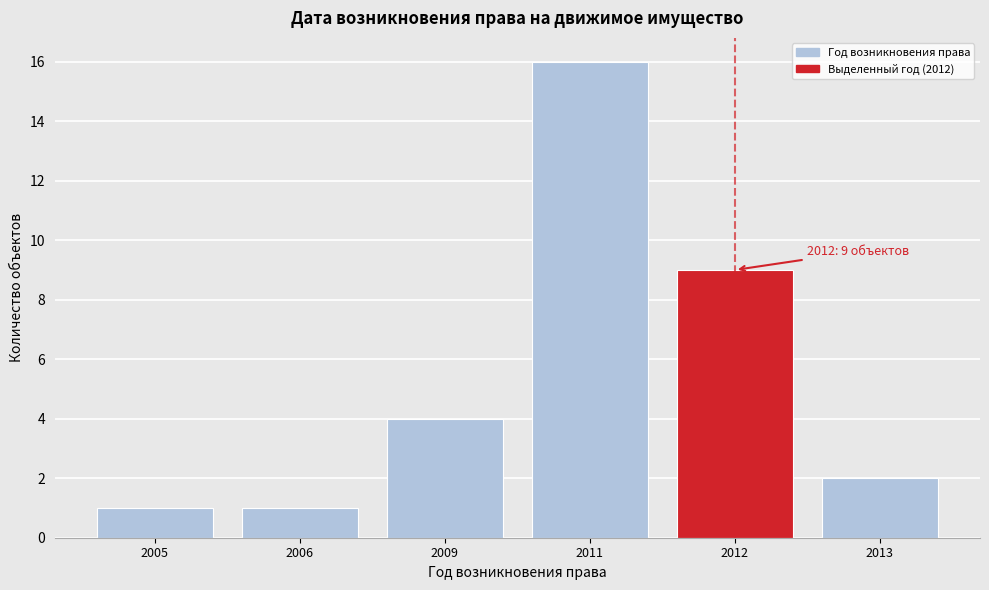

Reading left to right, what are all the values shown in this chart?

1	1	4	16	9	2